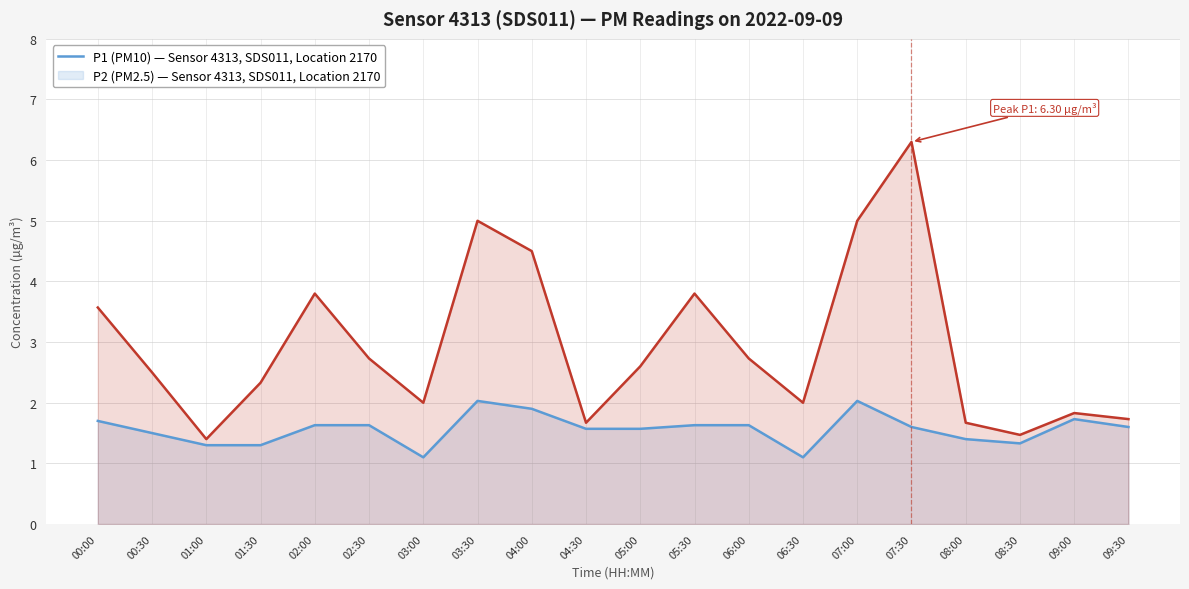

Which category has the highest value in the P1 series?

07:30